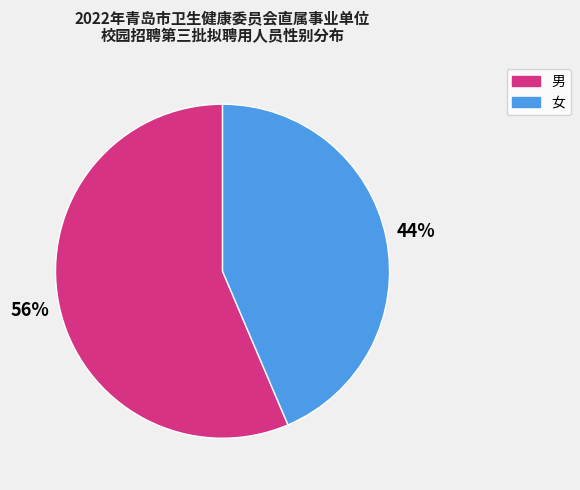

How many segments does this pie chart have?

2